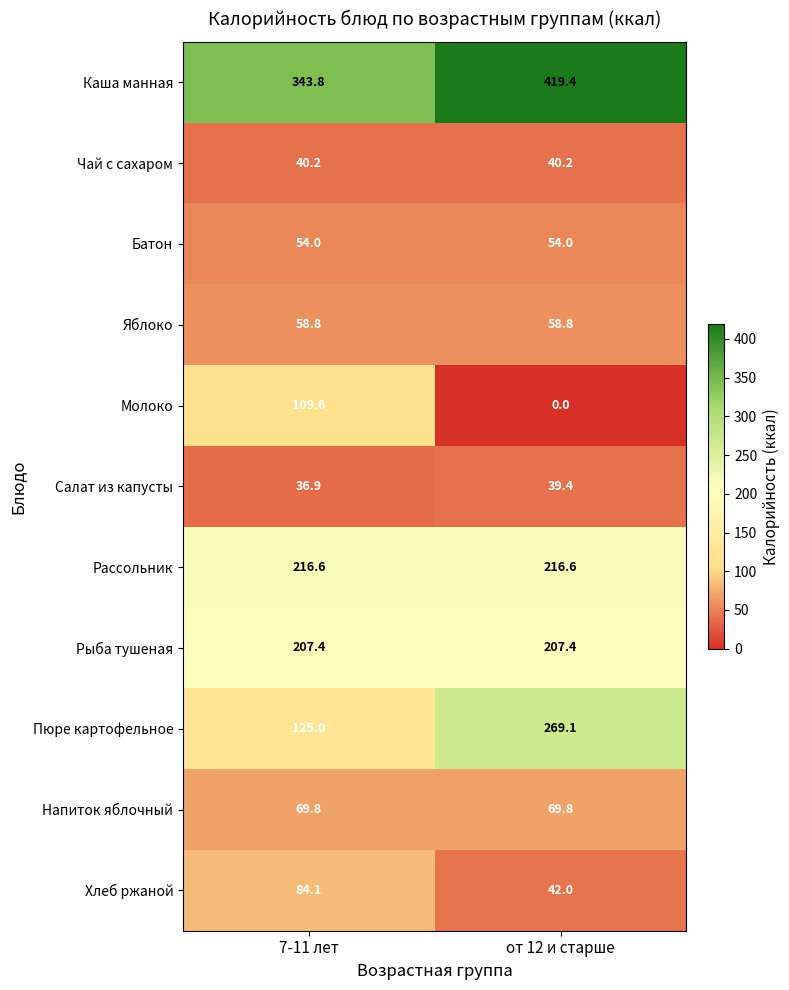

What is the average value of the Напиток яблочный series?

69.8